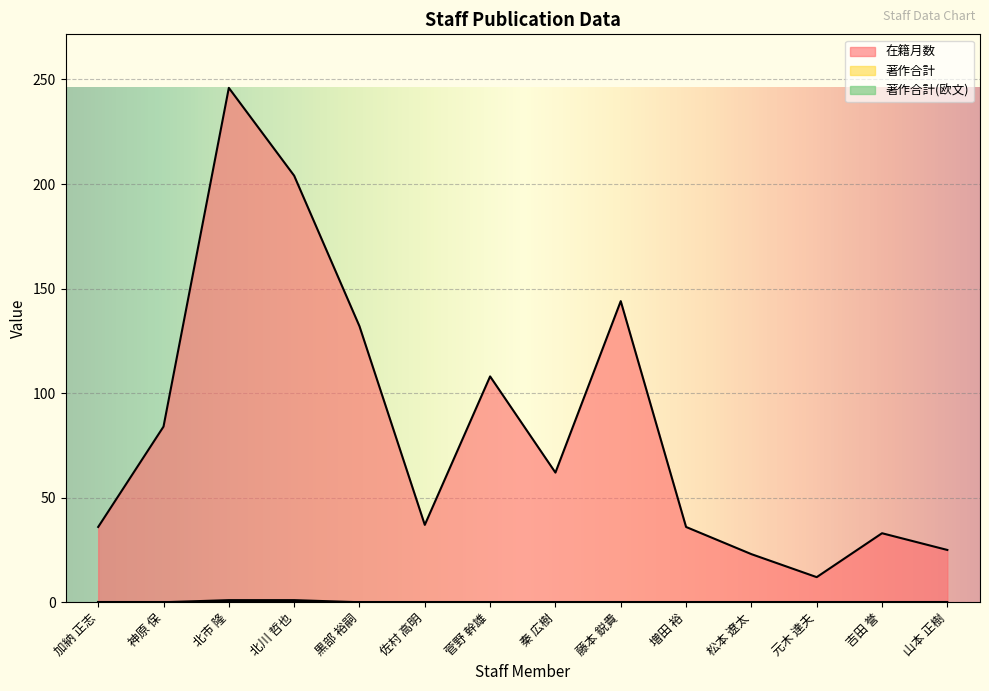

At which category is the sum across all series the highest?

北市 隆